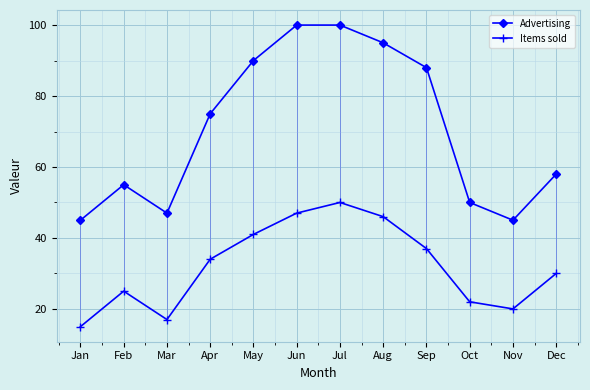

Reading left to right, transcribe all the data shown in this chart.

Advertising: 45	55	47	75	90	100	100	95	88	50	45	58
Items sold: 15	25	17	34	41	47	50	46	37	22	20	30